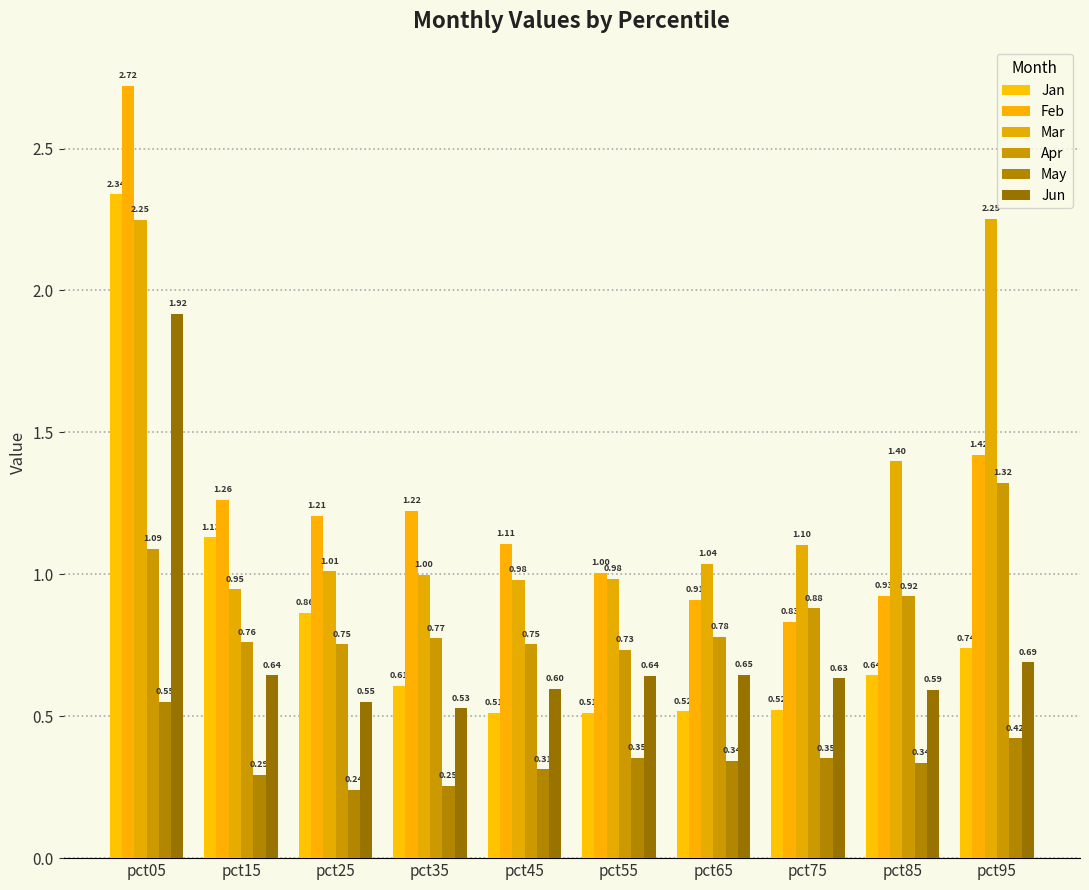

How many groups of bars are there?

10